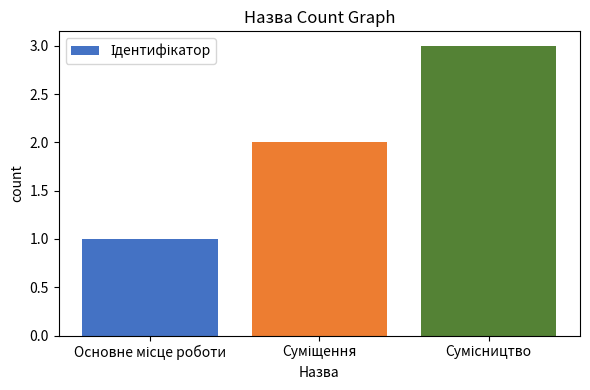

What is the greatest value displayed?

3